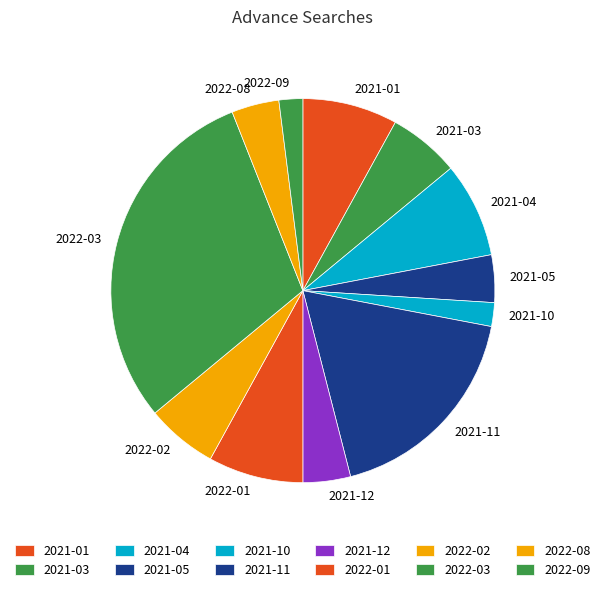

How many segments does this pie chart have?

12